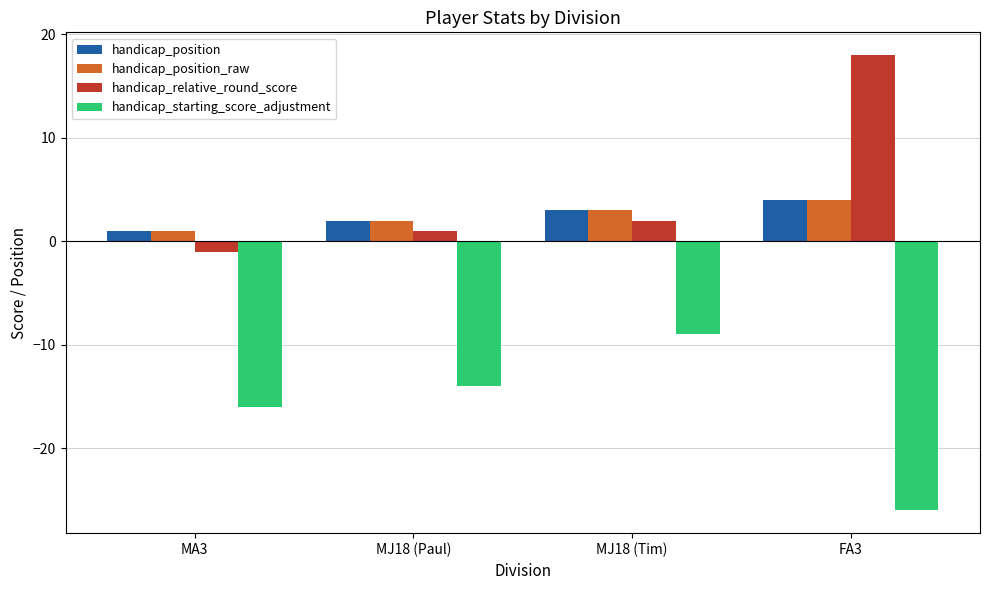

True or false: handicap_position has a value of 2 at FA3.

False